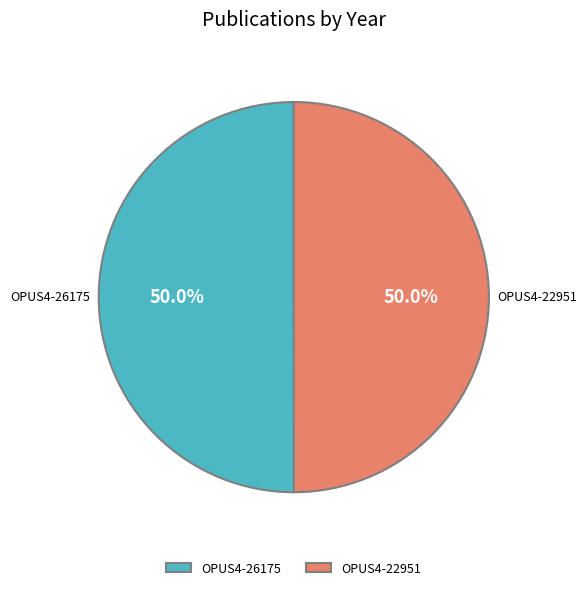

What is the total percentage of OPUS4-26175 and OPUS4-22951?

100.0%